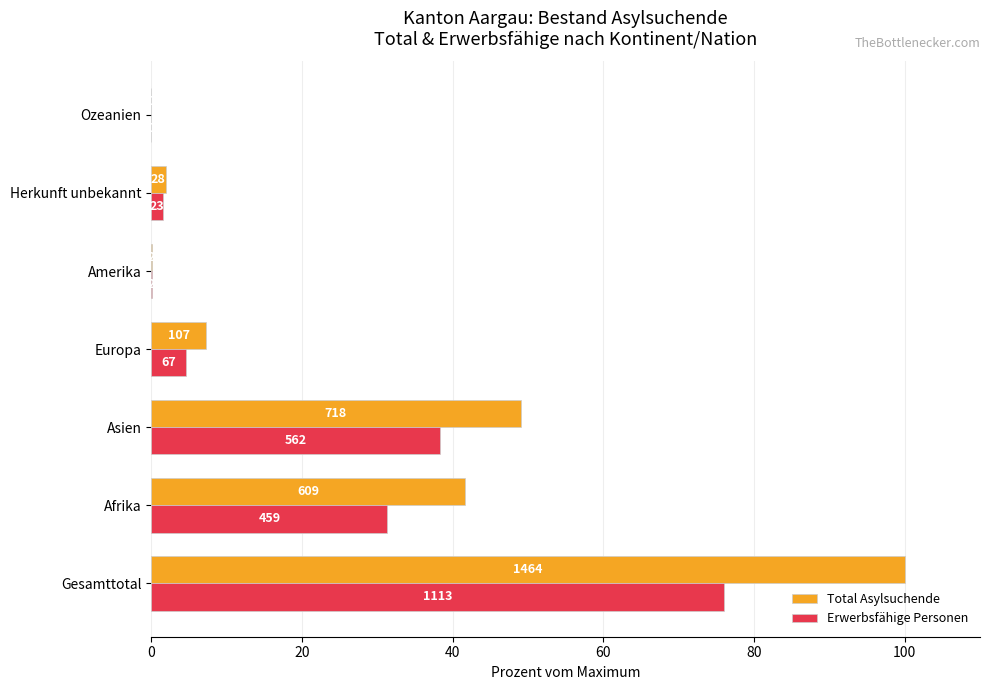

List the series in order of their overall mean, lowest first.

Erwerbsfähige Personen, Total Asylsuchende